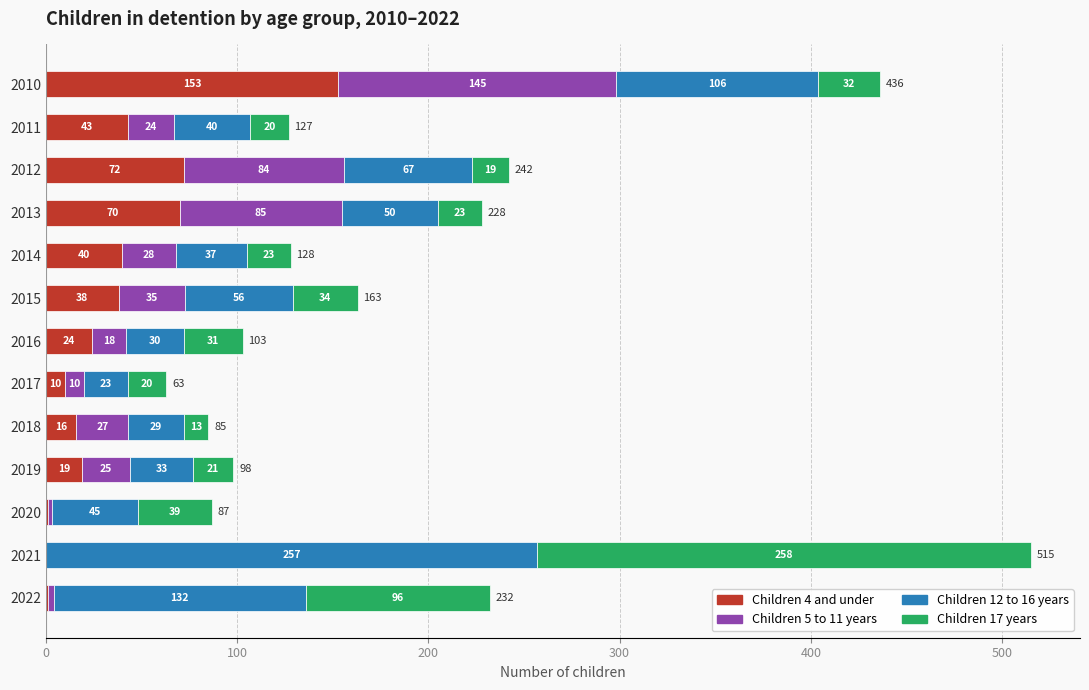

At which category is the sum across all series the highest?

2021